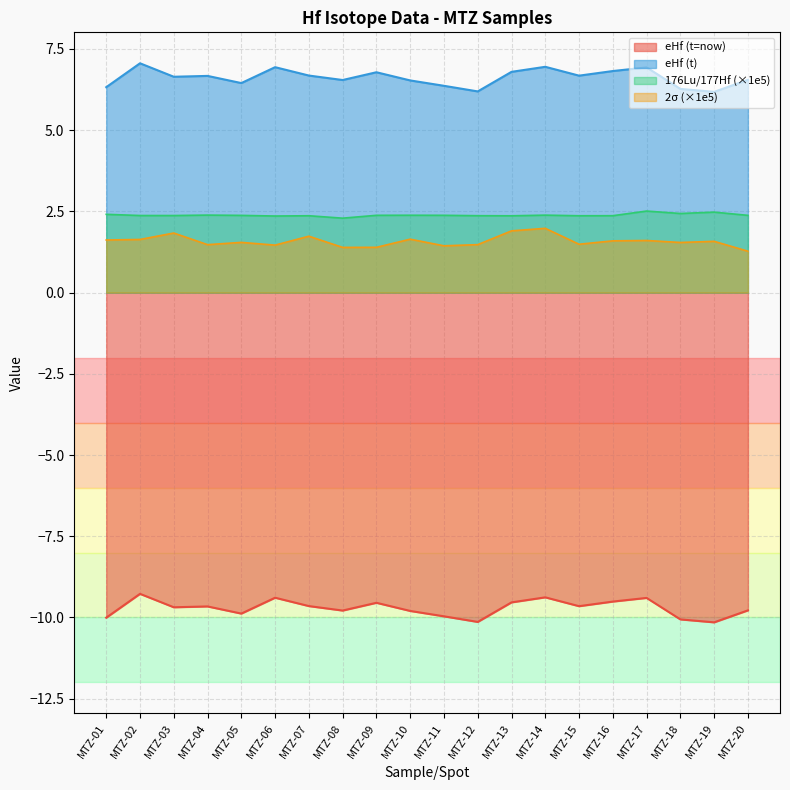

What is the minimum value for 2sigma?

1.3